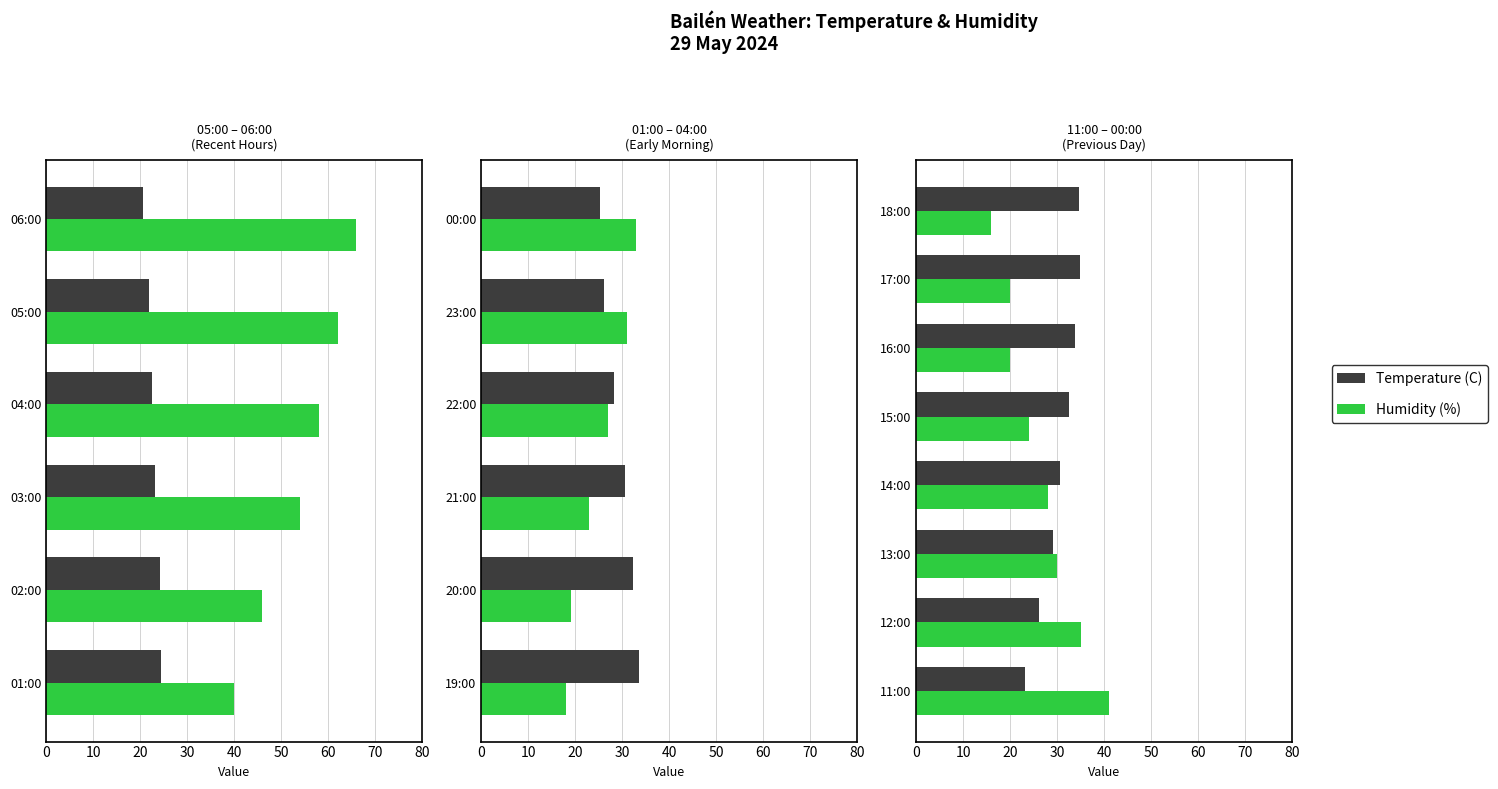

Rank the series by their maximum value, from highest to lowest.

Humidity (%), Temperature (C)